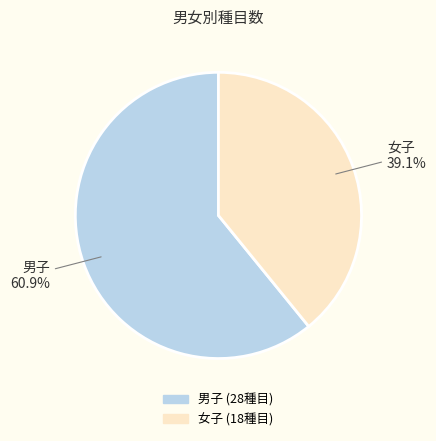

What is the ratio of the value at 女子 to the value at 男子?

0.6